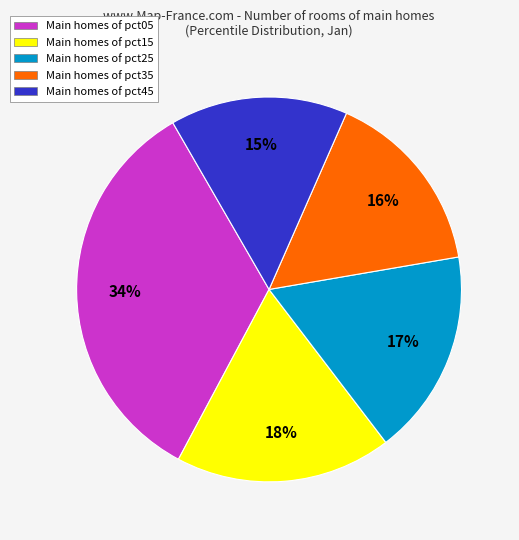

Is there any slice that represents more than half of the pie?

No